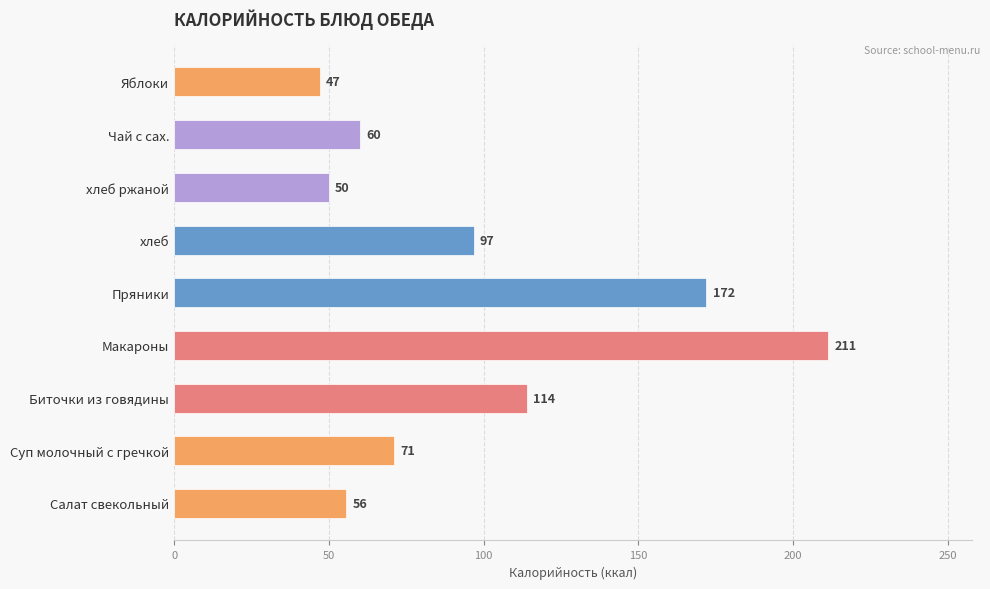

Between Яблоки and Чай с сах., which is larger?

Чай с сах.